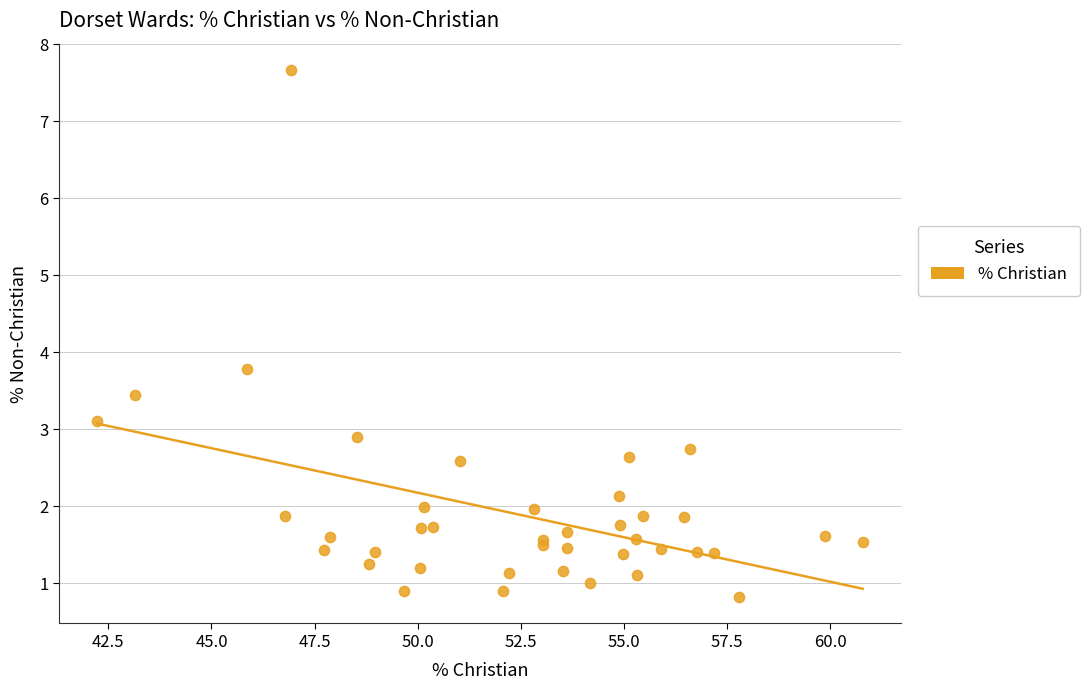

What Y value in the scatter plot is closest to 4?

3.8